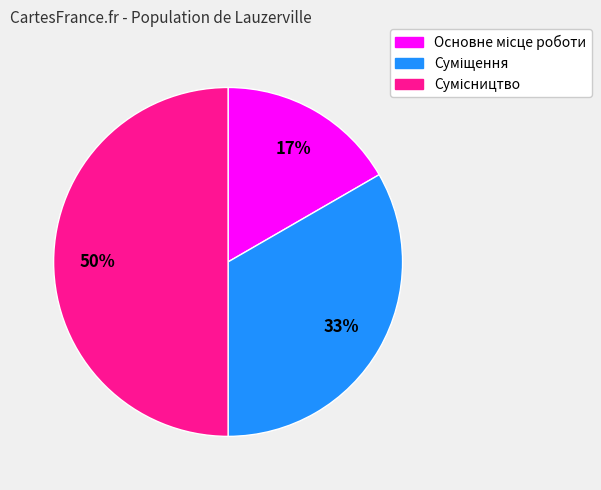

To the nearest percent, what is the average slice percentage?

33%